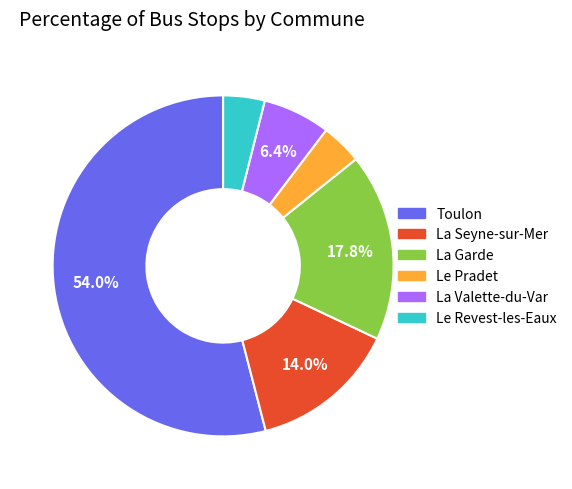

How many slices are in this pie chart?

6